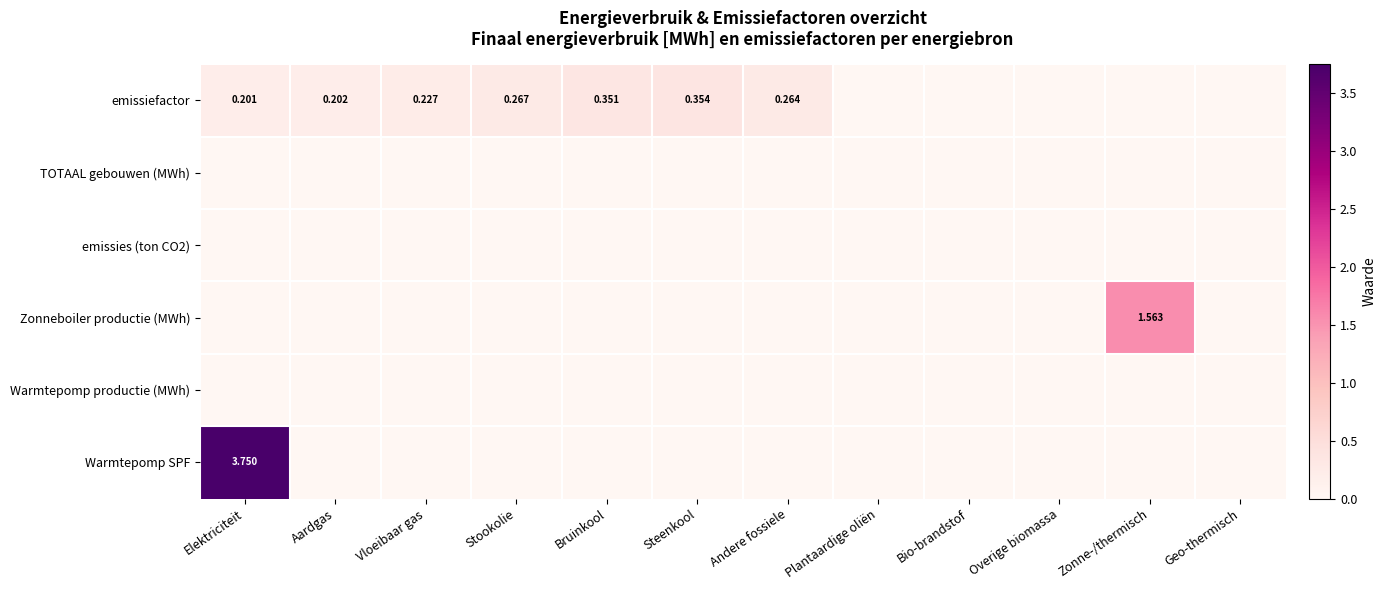

The value of emissiefactor at Zonne-/thermisch is -0.2. True or false?

False